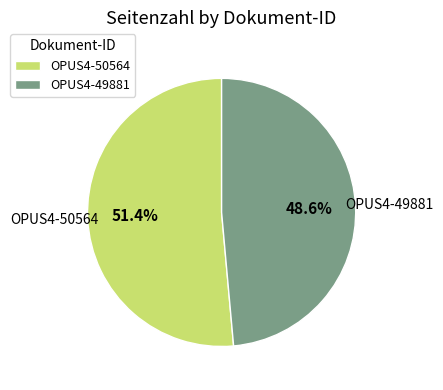

What percentage is NOT represented by OPUS4-49881?

51.4%